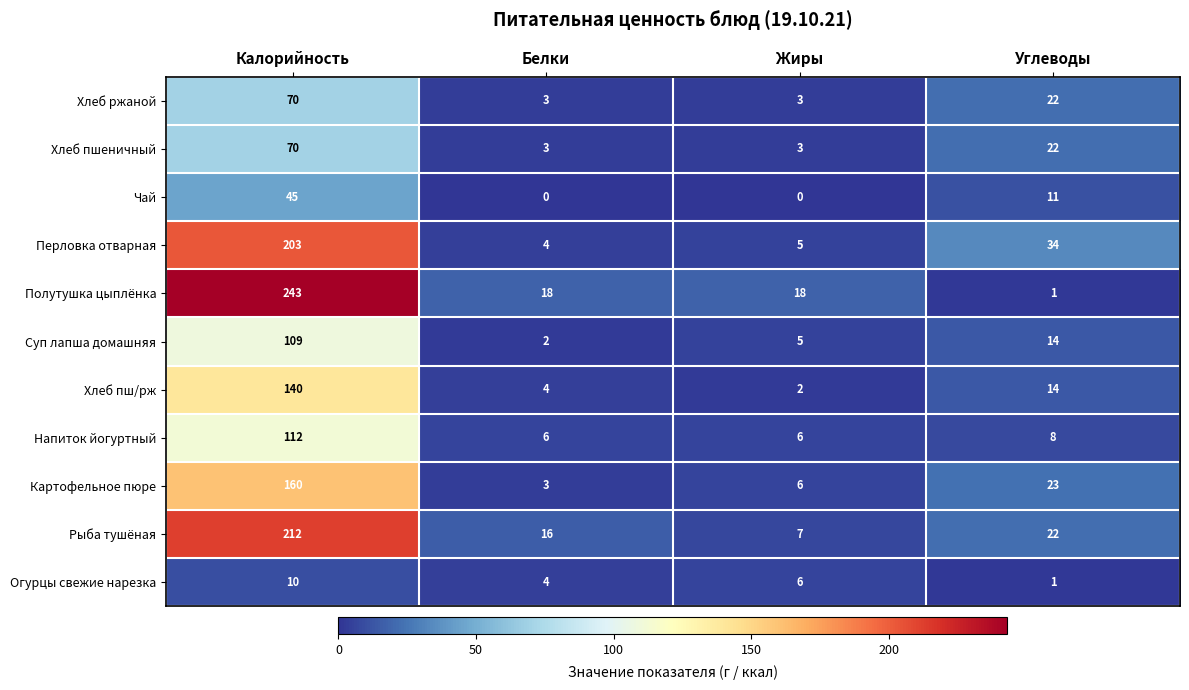

At which category does the chart reach its peak across all series?

Калорийность